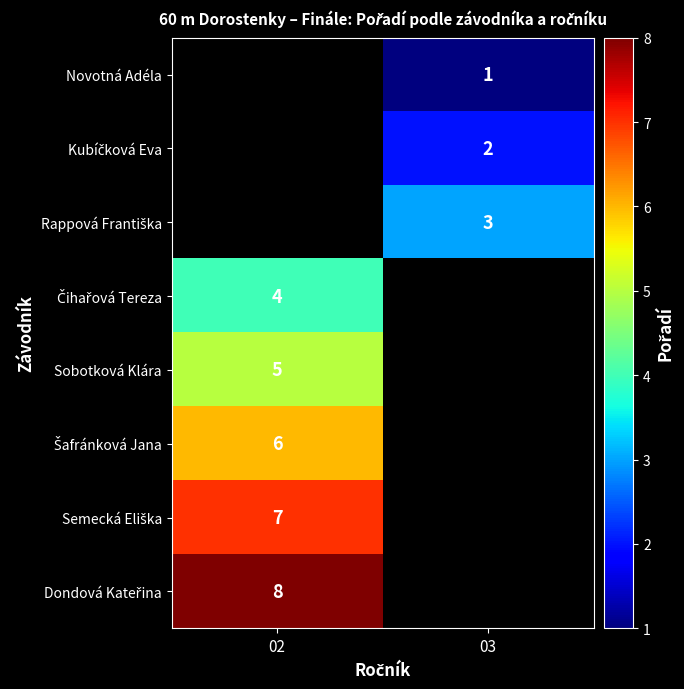

Is it true that Sobotková Klára equals 5 at 02?

True